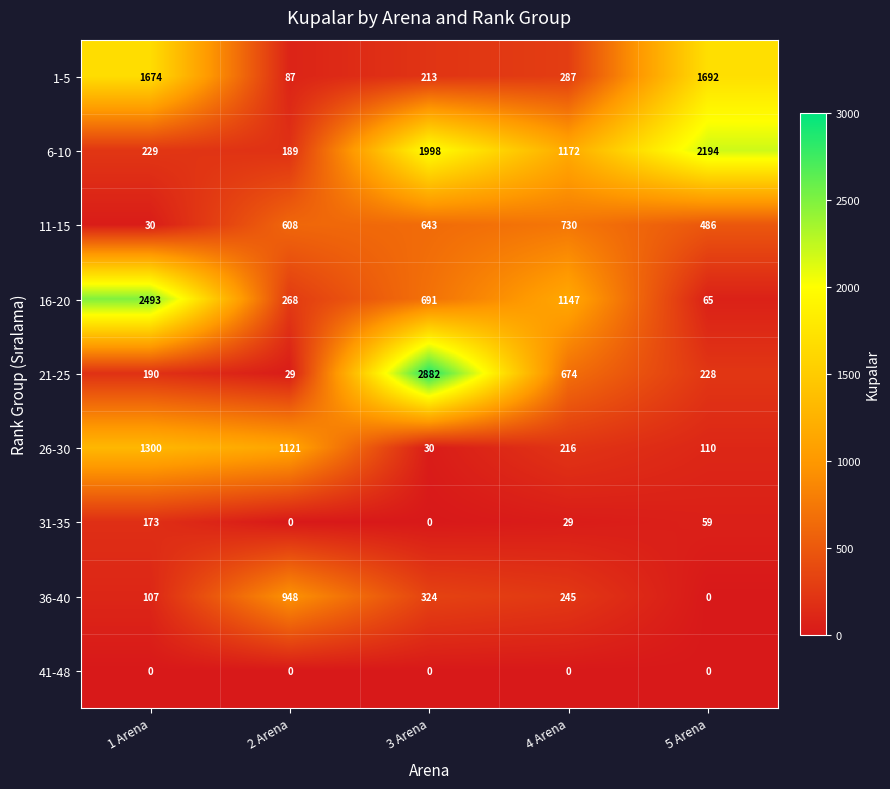

The value of 16-20 at 2 Arena is 467. True or false?

False